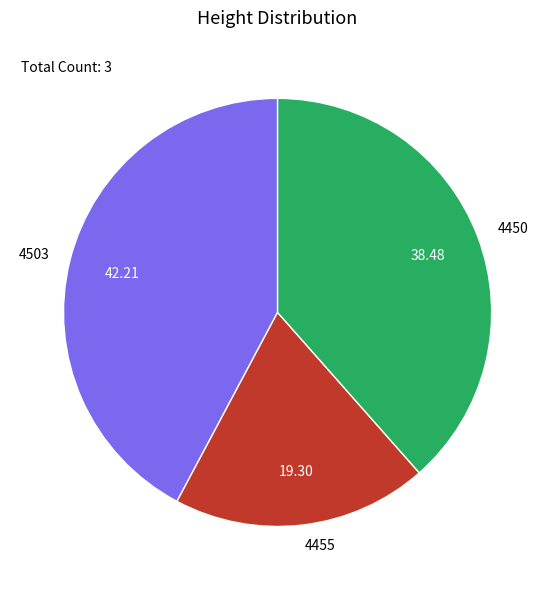

Is the sum of 4450 and 4503 greater than half?

Yes